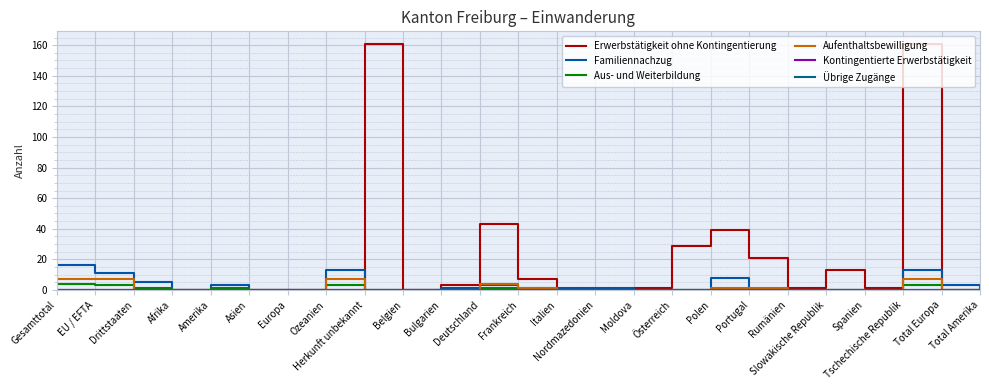

Between which two adjacent categories do Aus- und Weiterbildung and Aufenthaltsbewilligung first intersect?

EU / EFTA and Drittstaaten